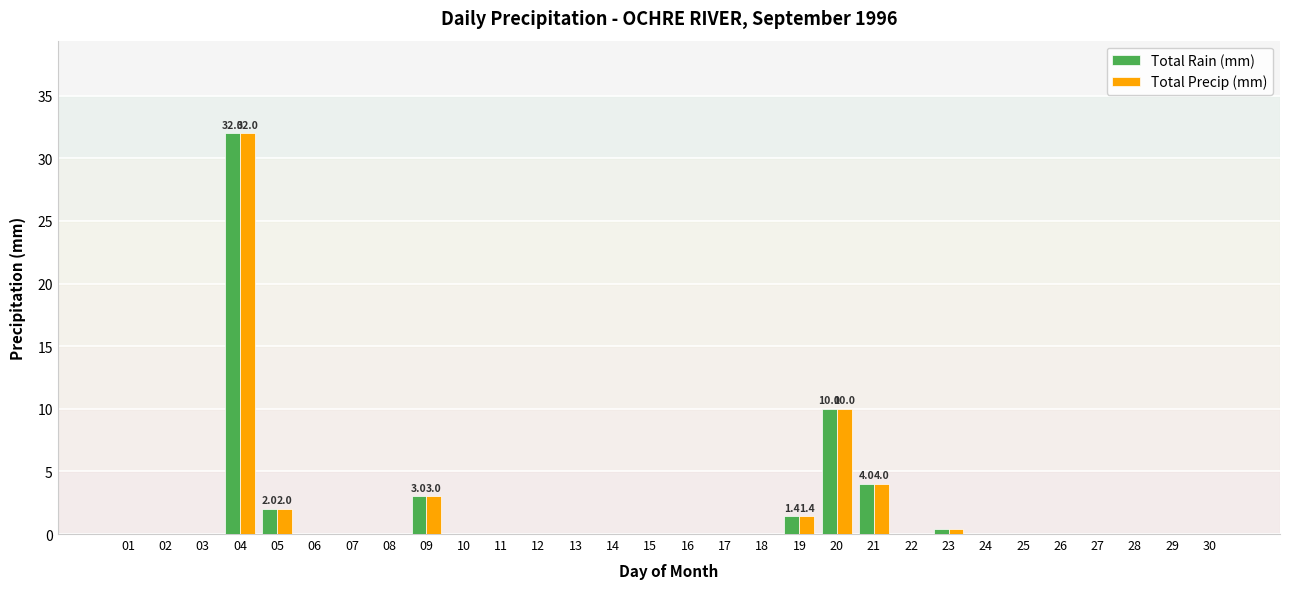

Which label corresponds to the largest value in the chart?

04